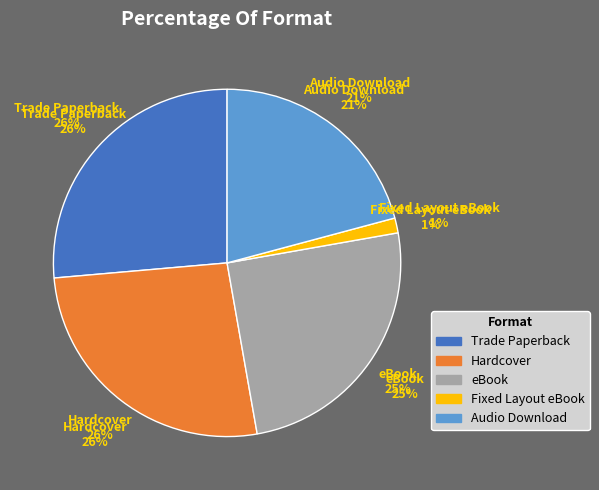

Rank the categories by value from lowest to highest.

Fixed Layout eBook, Audio Download, eBook, Trade Paperback, Hardcover